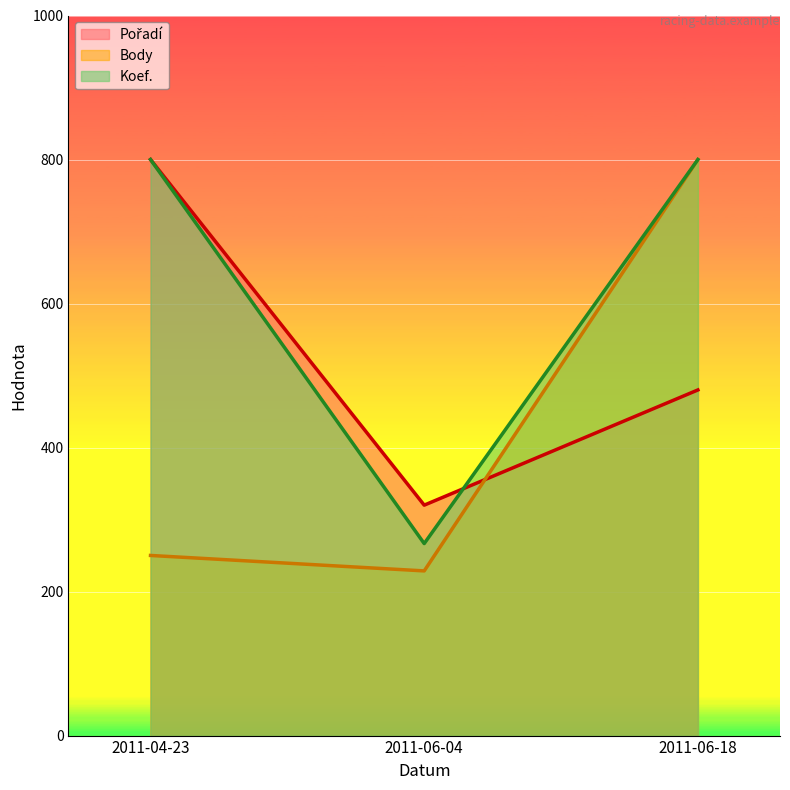

How many series are shown in this chart?

3